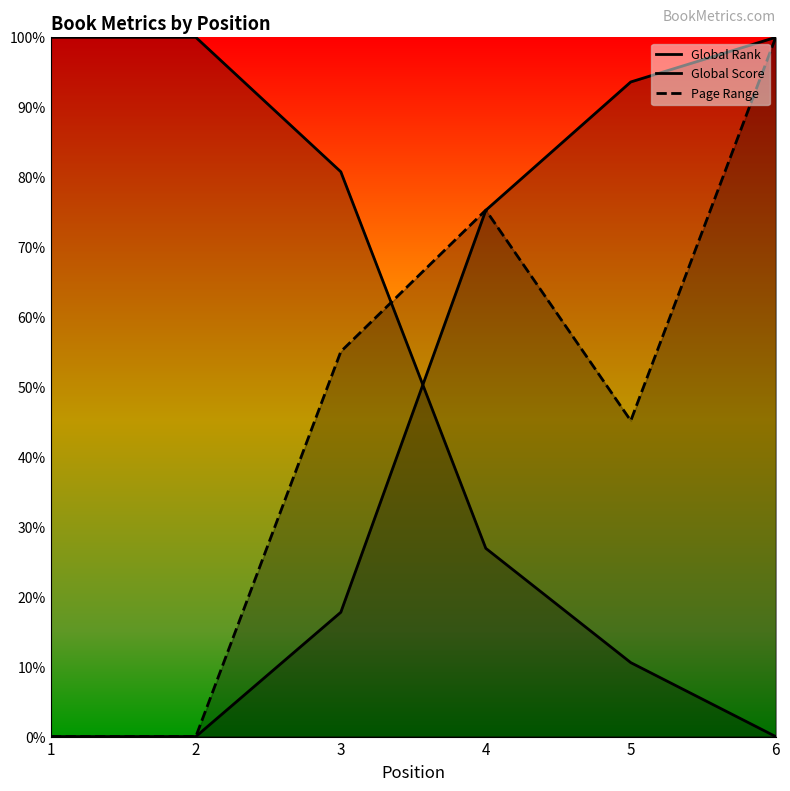

What is the difference between the Global Rank values at 2 and 3?

0.2